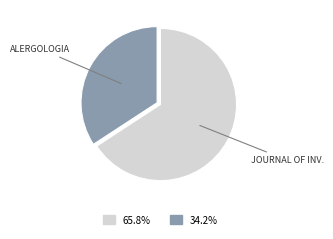

Does any single category account for the majority?

Yes